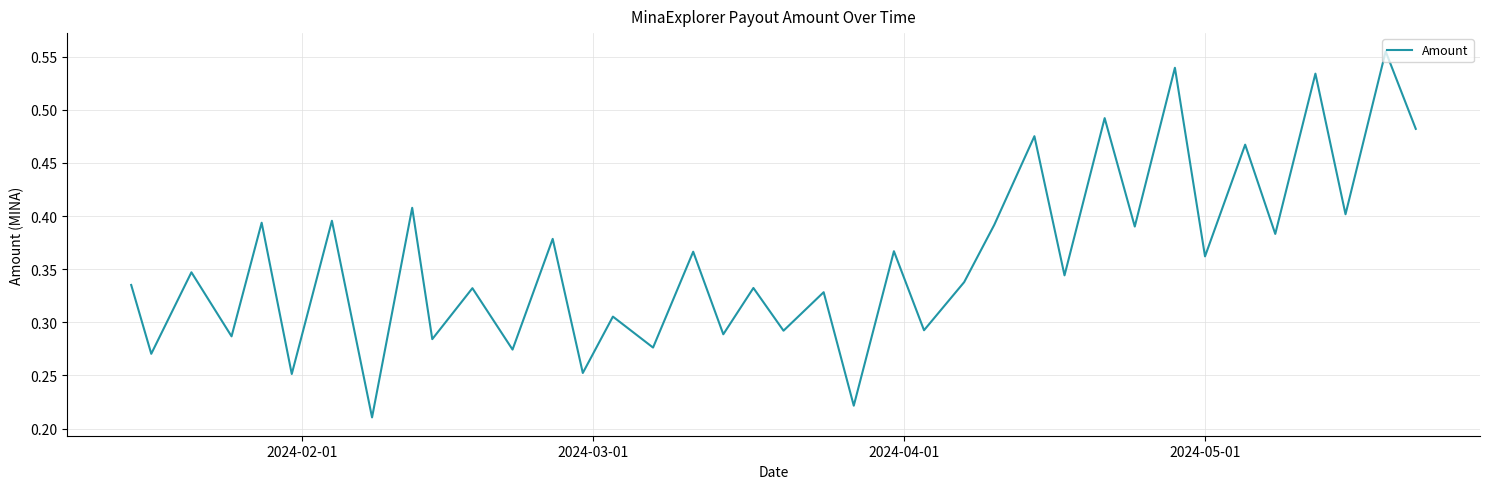

What is the difference between the maximum and minimum values?

0.3